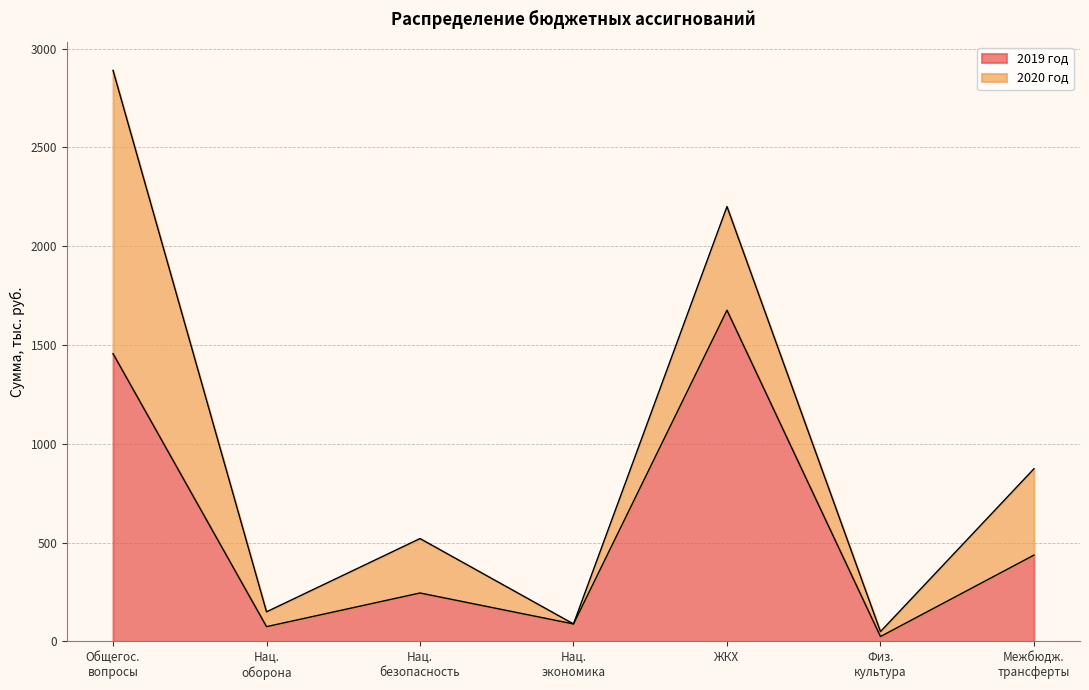

What is the maximum value for 2019 год?

1676.0